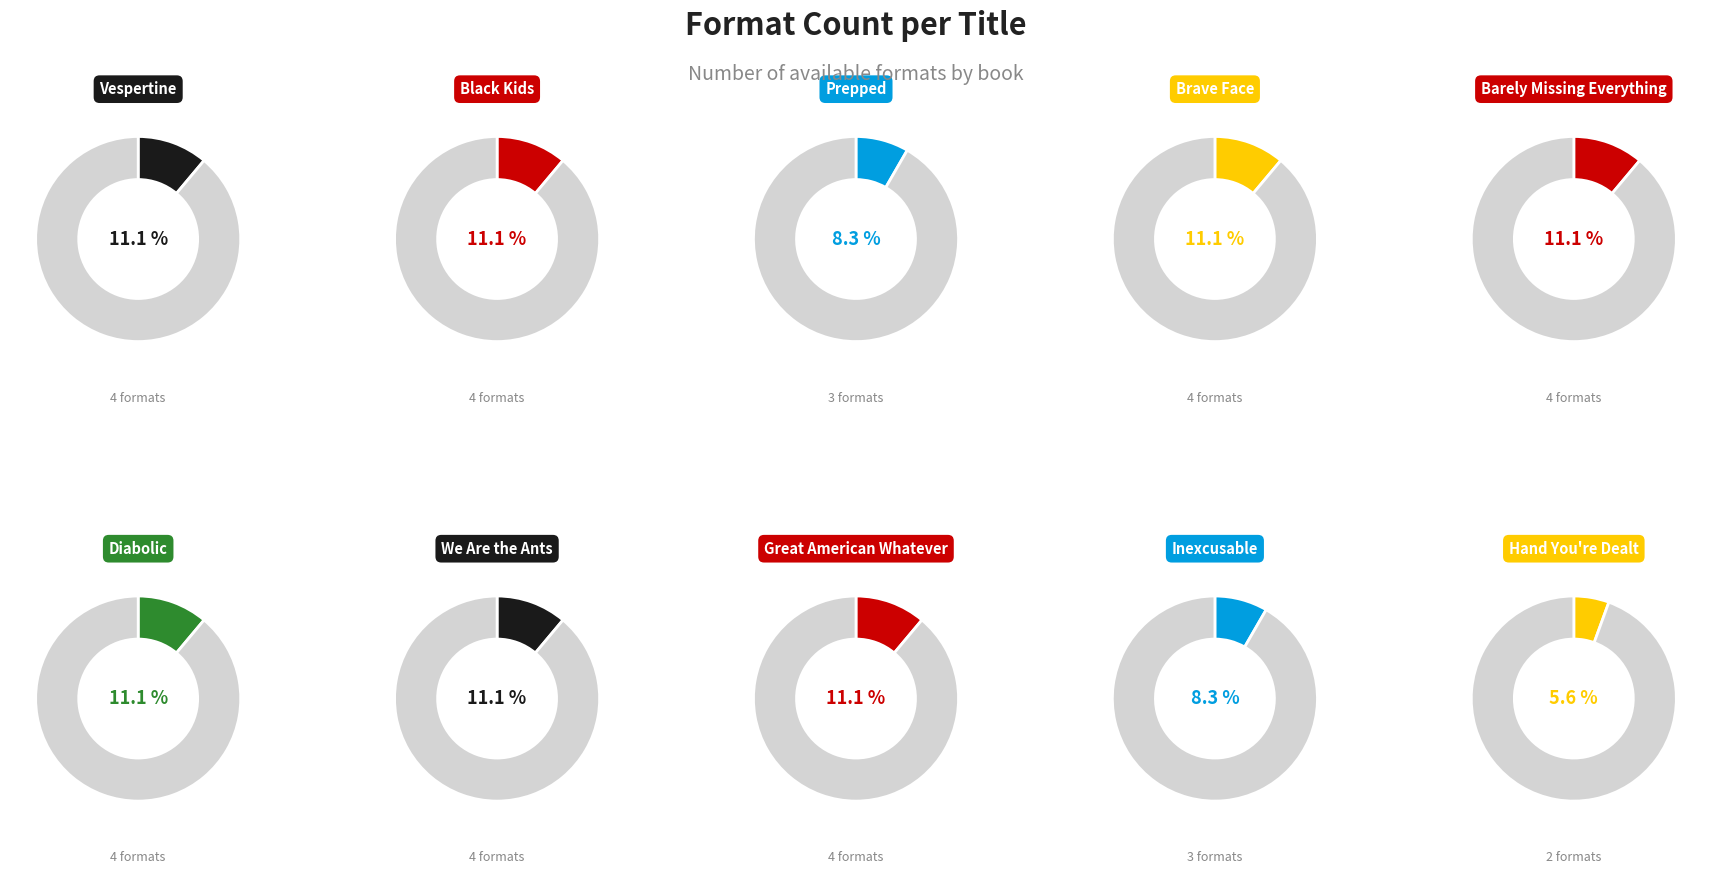

Which slice is the smallest?

Hand You're Dealt